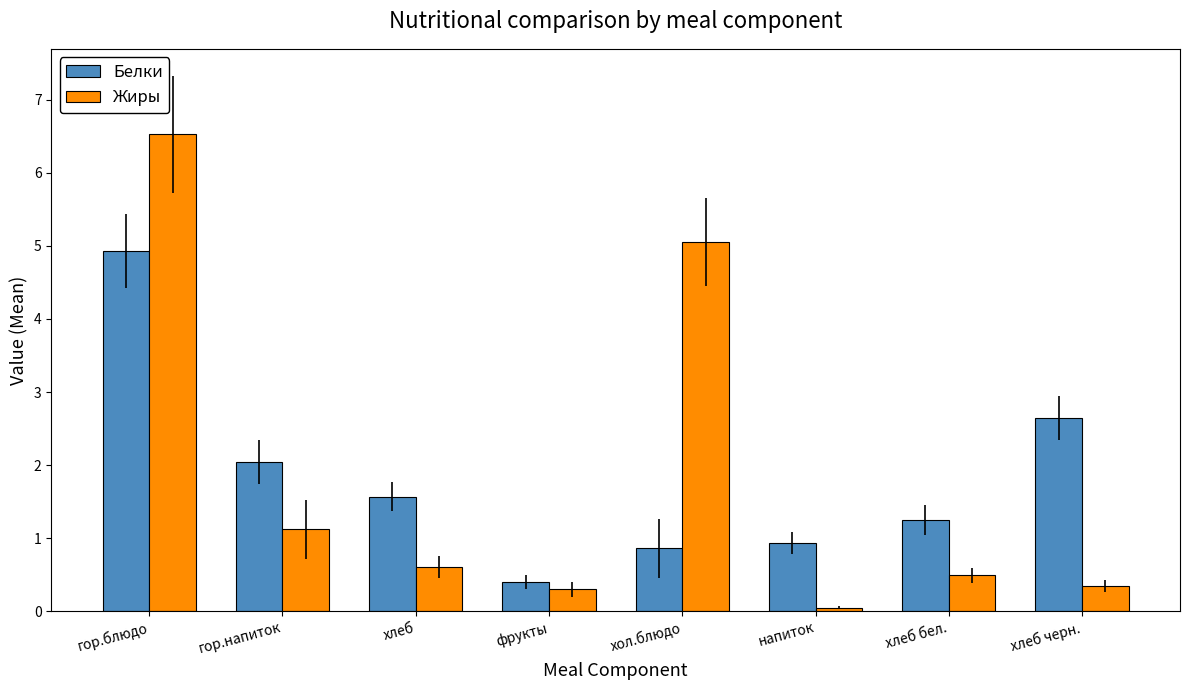

How many bars are there in total?

16